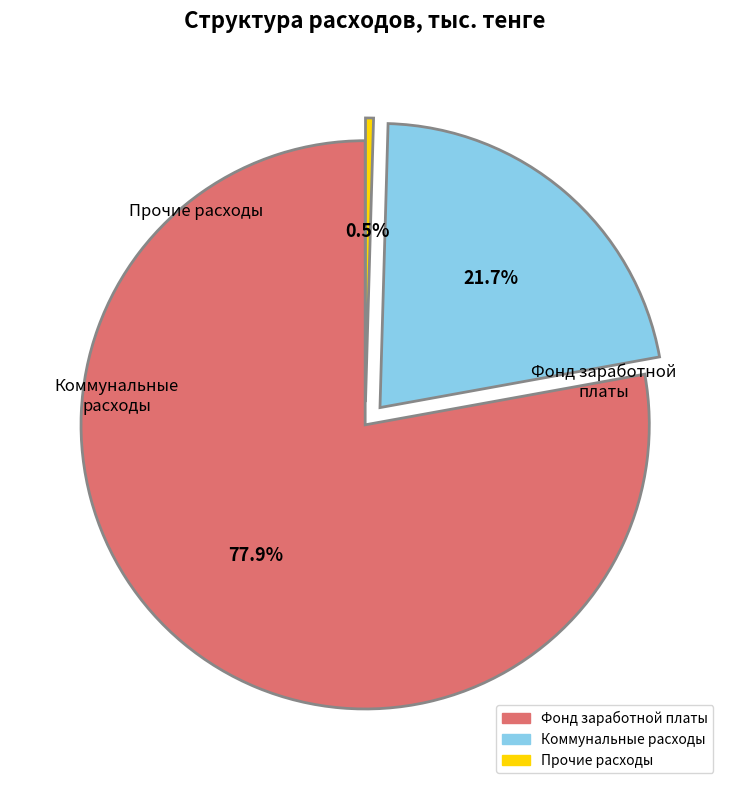

The Коммунальные расходы slice represents 22% of the pie. True or false?

True